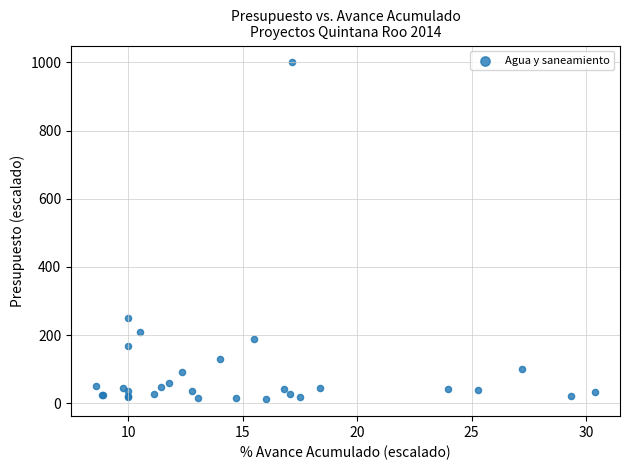

What Y value in the scatter plot is closest to 505?

249.7